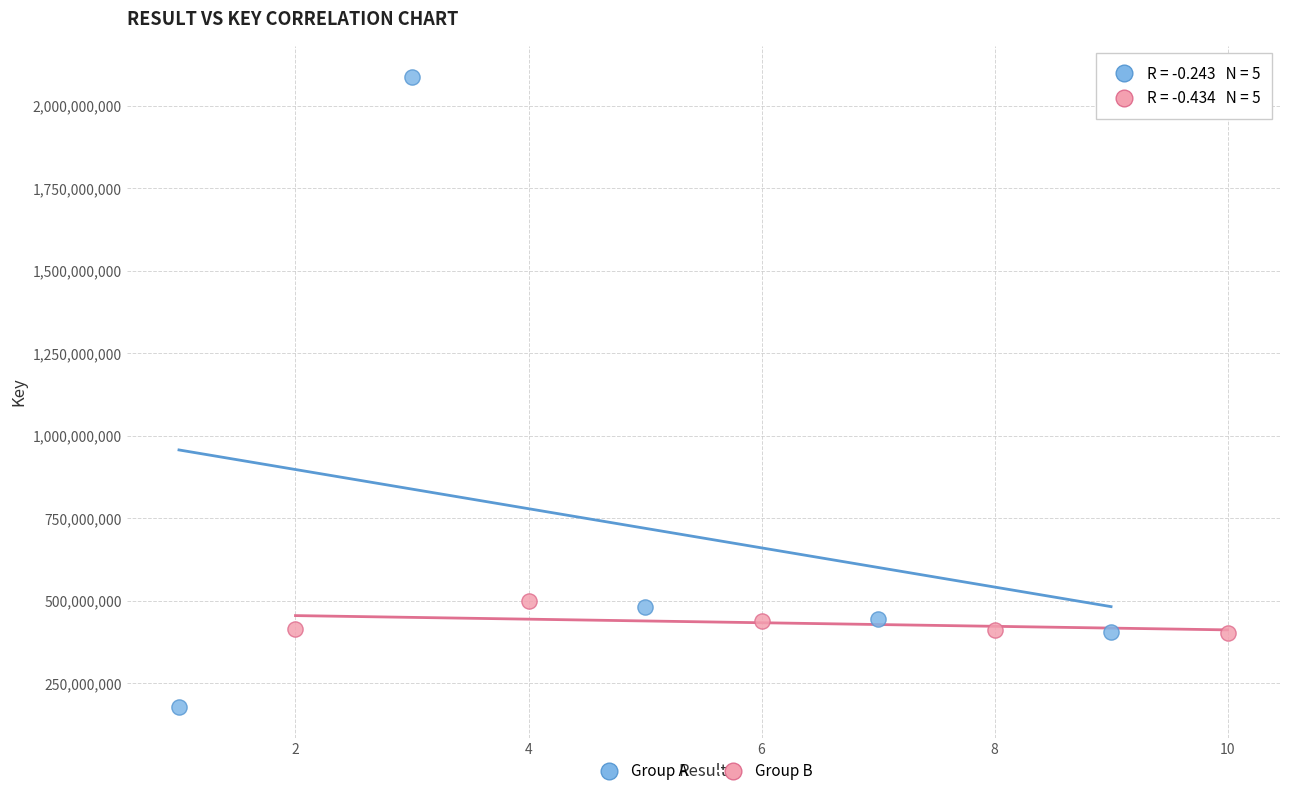

Which series has the largest Y range (max minus min)?

Group A